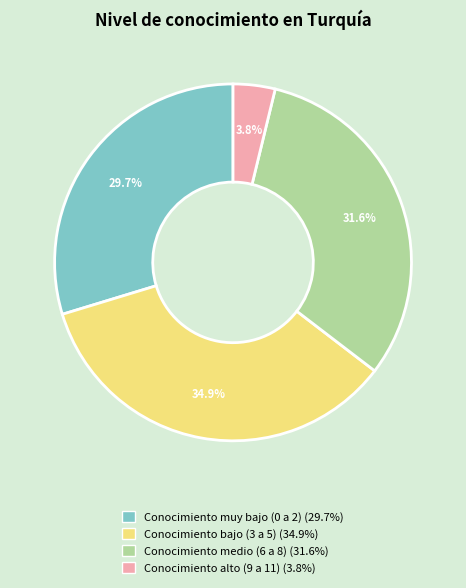

Which has a higher value, Conocimiento muy bajo (0 a 2) or Conocimiento medio (6 a 8)?

Conocimiento medio (6 a 8)